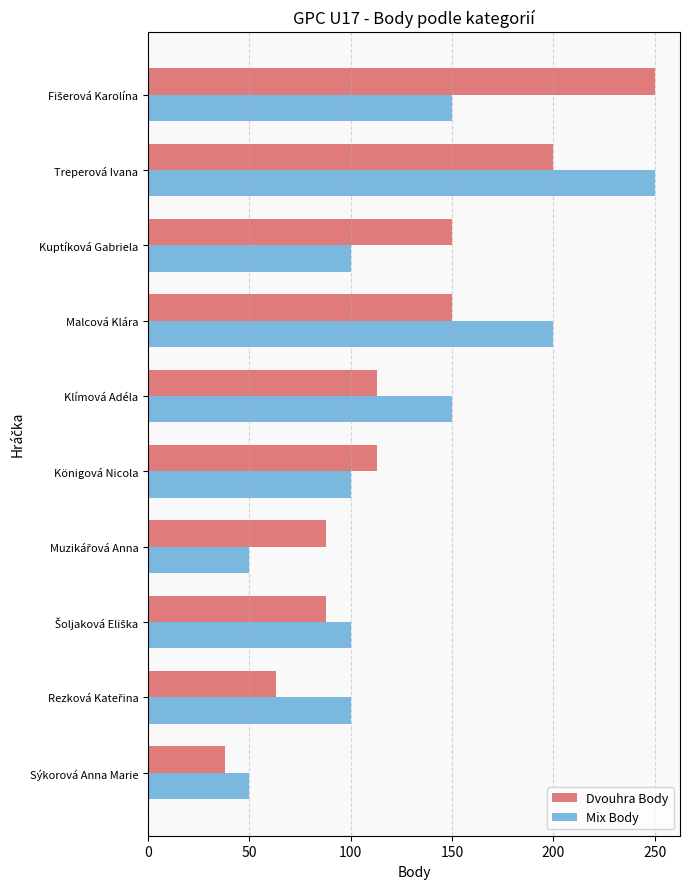

What is the approximate value of Mix Body at Königová Nicola?

100